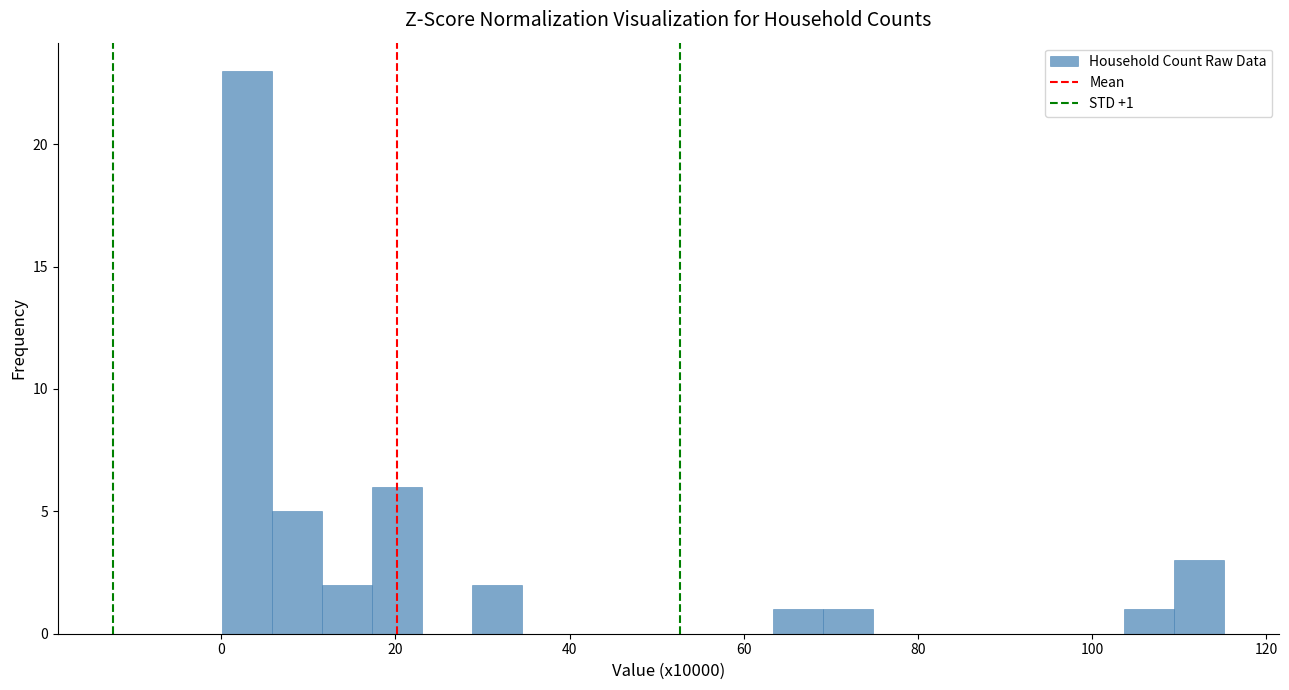

Read against the x-axis, roughly where is the centre of the tallest bar?

2